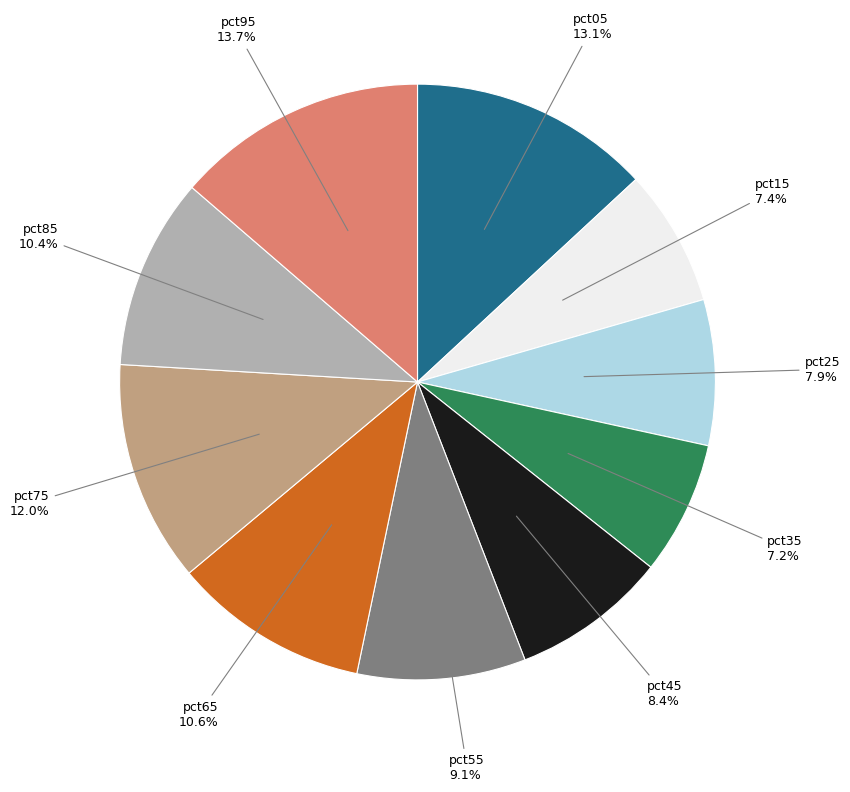

Is there a majority slice in this chart?

No